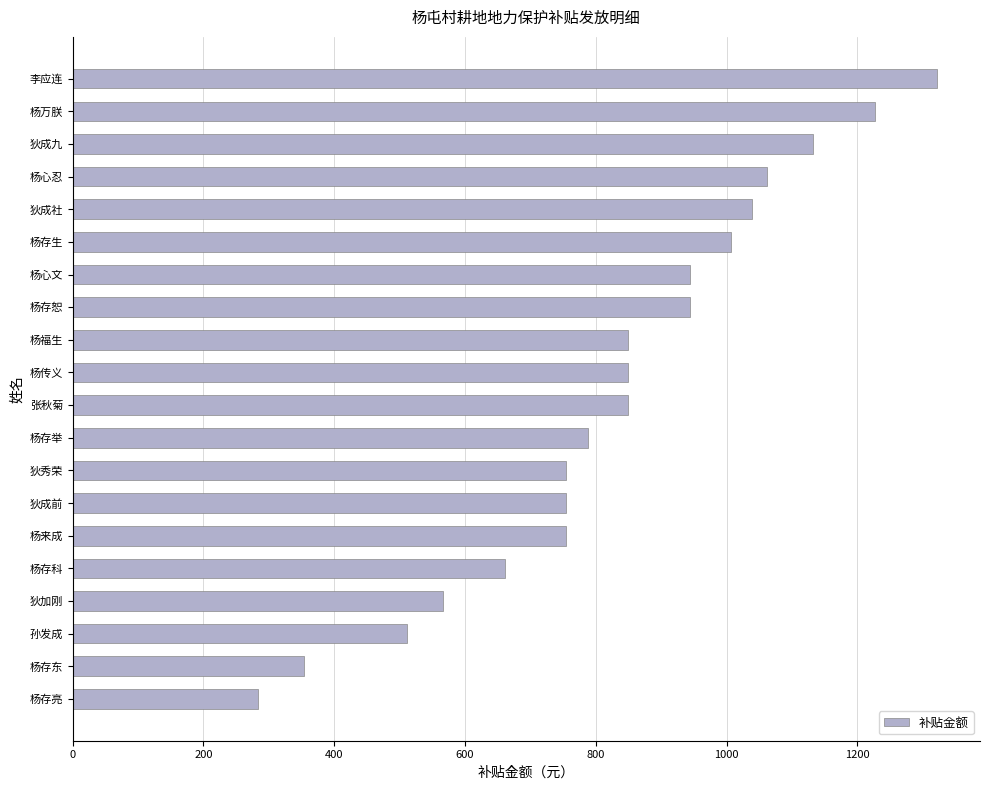

What is the approximate value at 李应连?

1321.6